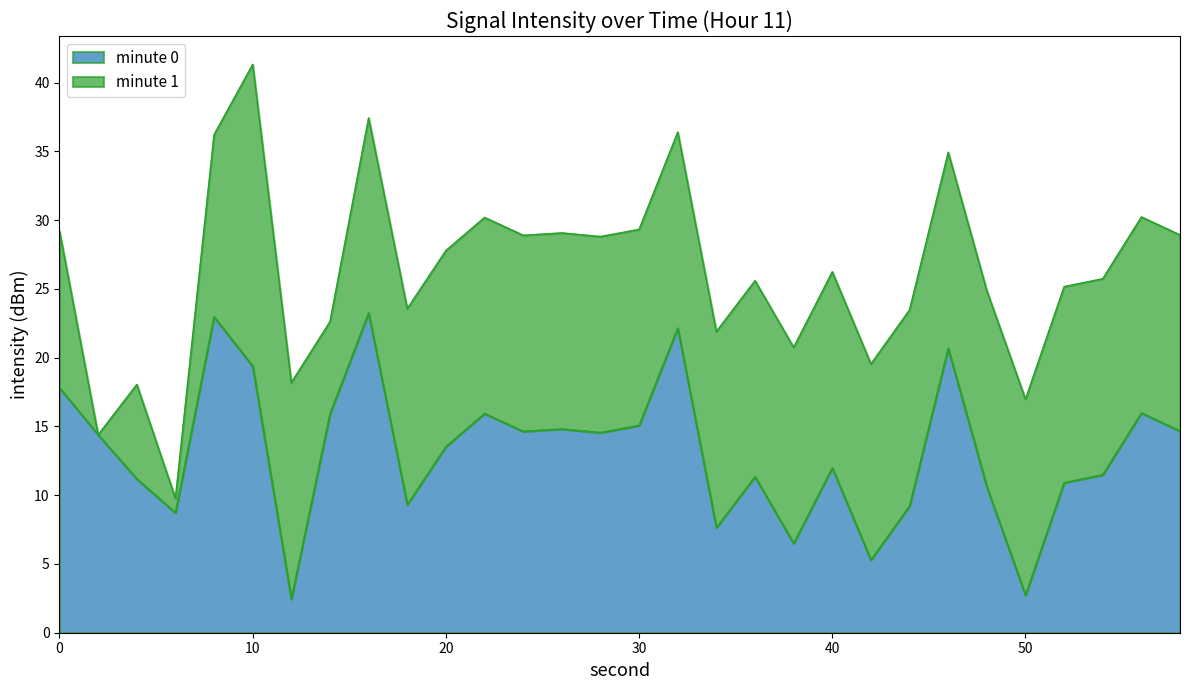

Rank the categories by value from highest to lowest.

16, 8, 32, 46, 10, 0, 56, 22, 14, 30, 26, 58, 24, 28, 2, 20, 40, 54, 36, 4, 52, 48, 18, 44, 6, 34, 38, 42, 50, 12